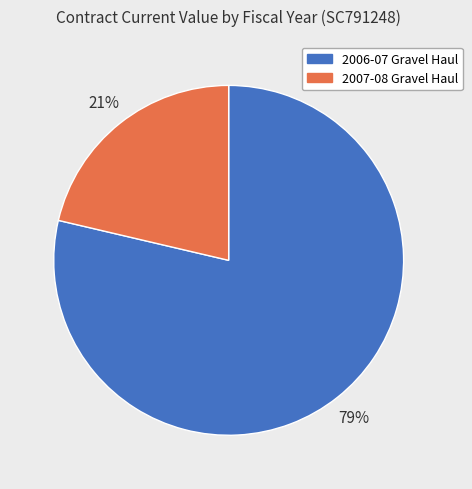

Do 2006-07 Gravel Haul and 2007-08 Gravel Haul together represent more than half of the pie?

Yes